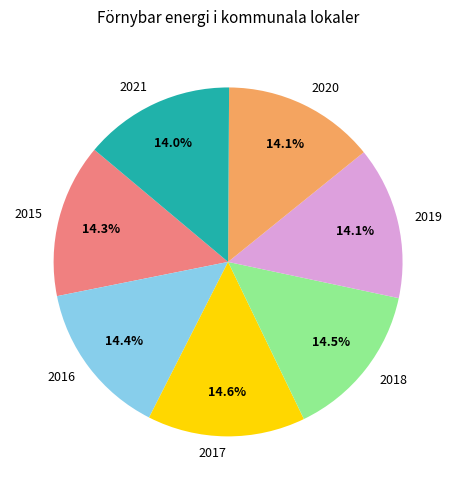

Does 2020 account for over 50% of the chart?

No